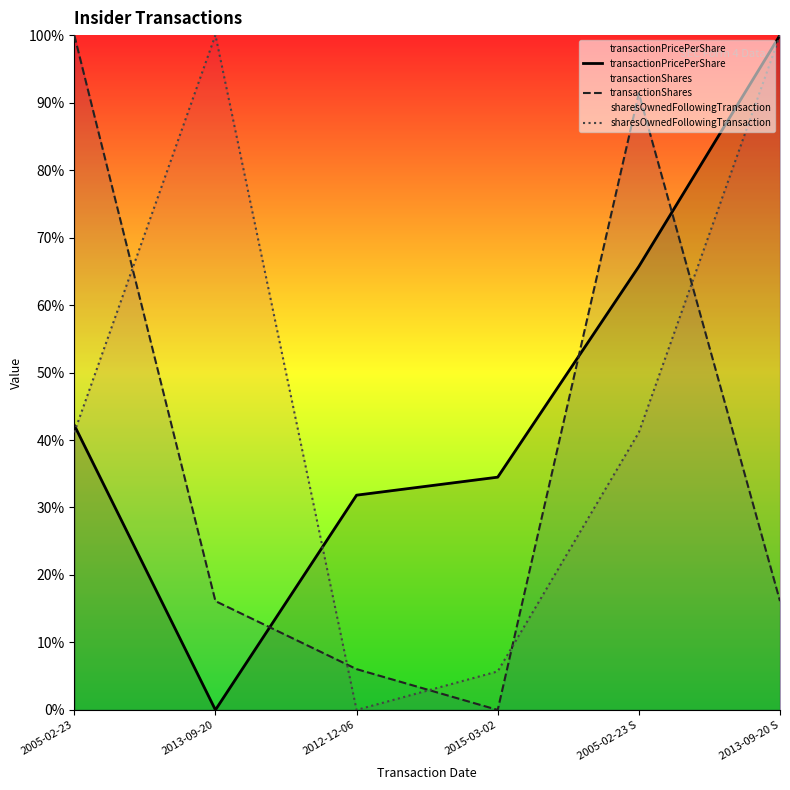

What is the difference between the transactionShares values at 2005-02-23 and 2015-03-02?

100.0